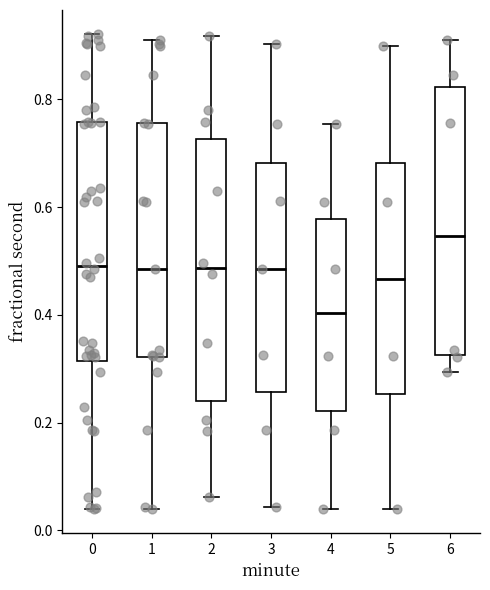

Reading left to right, read every box against the y-axis: the position of its median line, the range the box covers, and the ends of its whiskers. The values are not printed on the chart, so give them approximately, as read against the axis.

0: median 0.50, box 0.32 to 0.76, whiskers 0.04 to 0.92
1: median 0.48, box 0.32 to 0.76, whiskers 0.04 to 0.92
2: median 0.48, box 0.24 to 0.72, whiskers 0.06 to 0.92
3: median 0.48, box 0.26 to 0.68, whiskers 0.04 to 0.90
4: median 0.40, box 0.22 to 0.58, whiskers 0.04 to 0.76
5: median 0.46, box 0.26 to 0.68, whiskers 0.04 to 0.90
6: median 0.54, box 0.32 to 0.82, whiskers 0.30 to 0.92